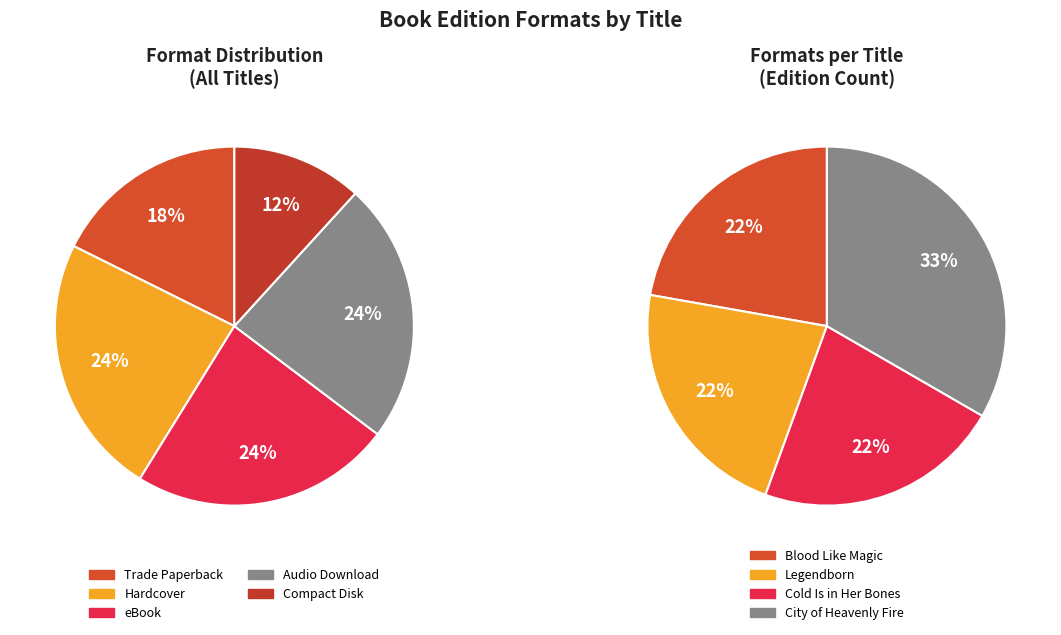

True or false: City of Heavenly Fire accounts for 21% of the total.

False